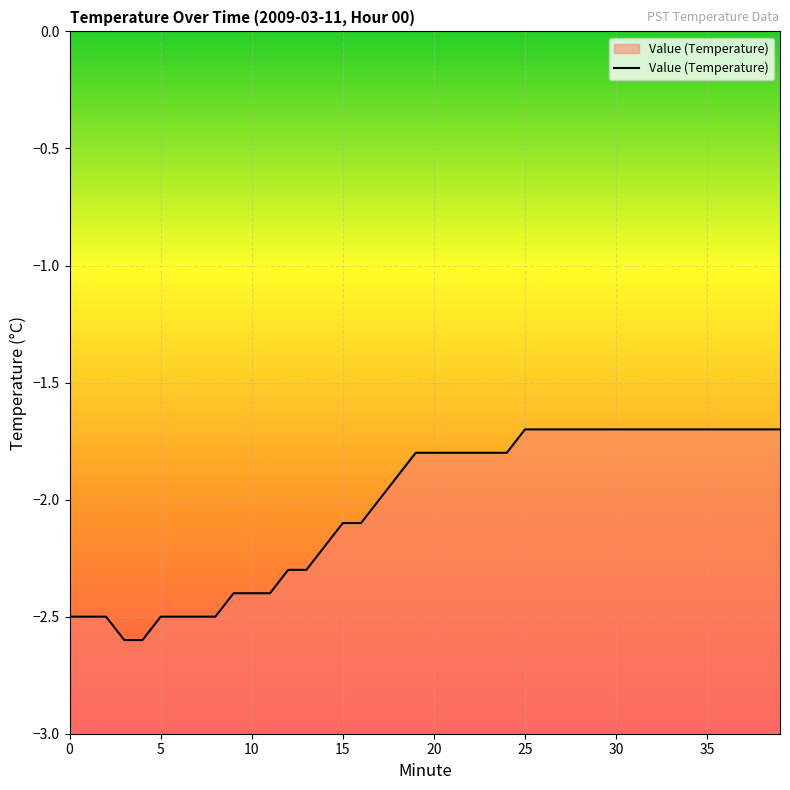

What is the difference between the maximum and second lowest values?

0.9